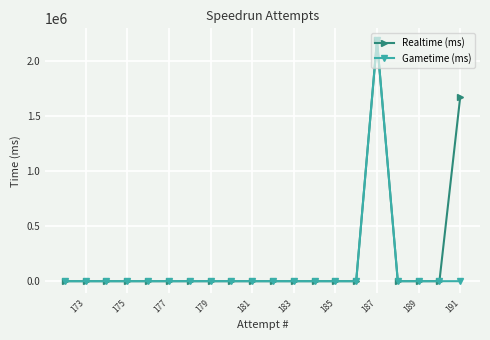

At which category is the sum across all series the highest?

187